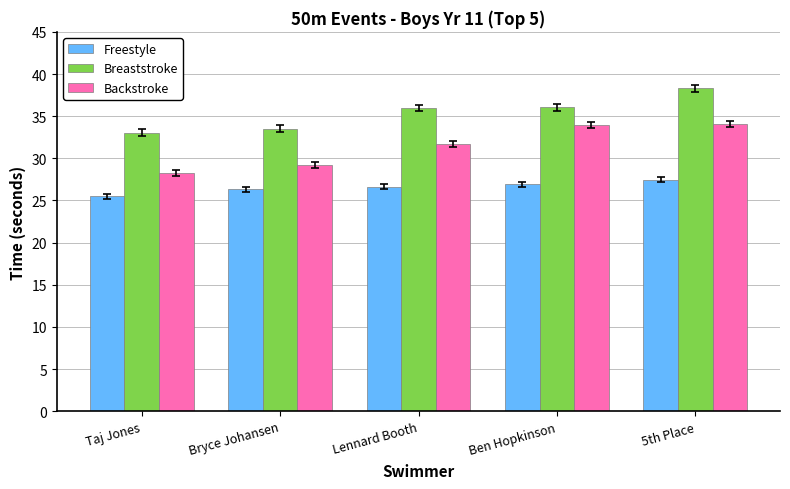

What is the label of the 3rd bar from the right?

Lennard Booth